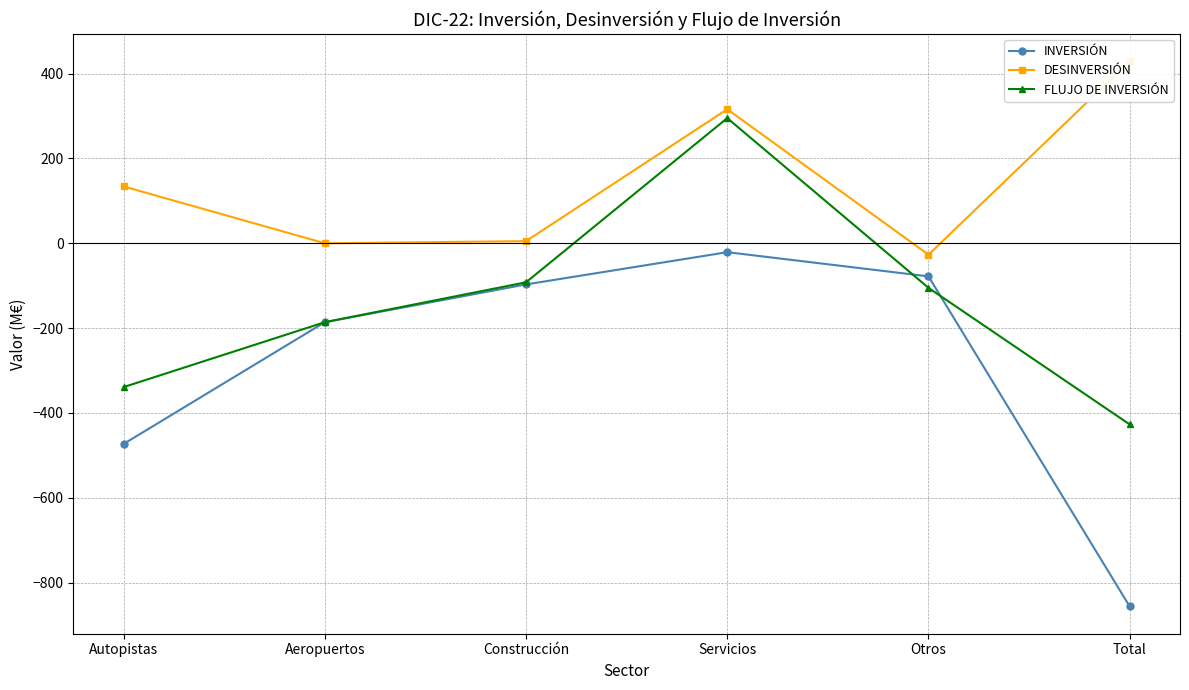

What is the sum of the DESINVERSIÓN values at Construcción and Aeropuertos?

5